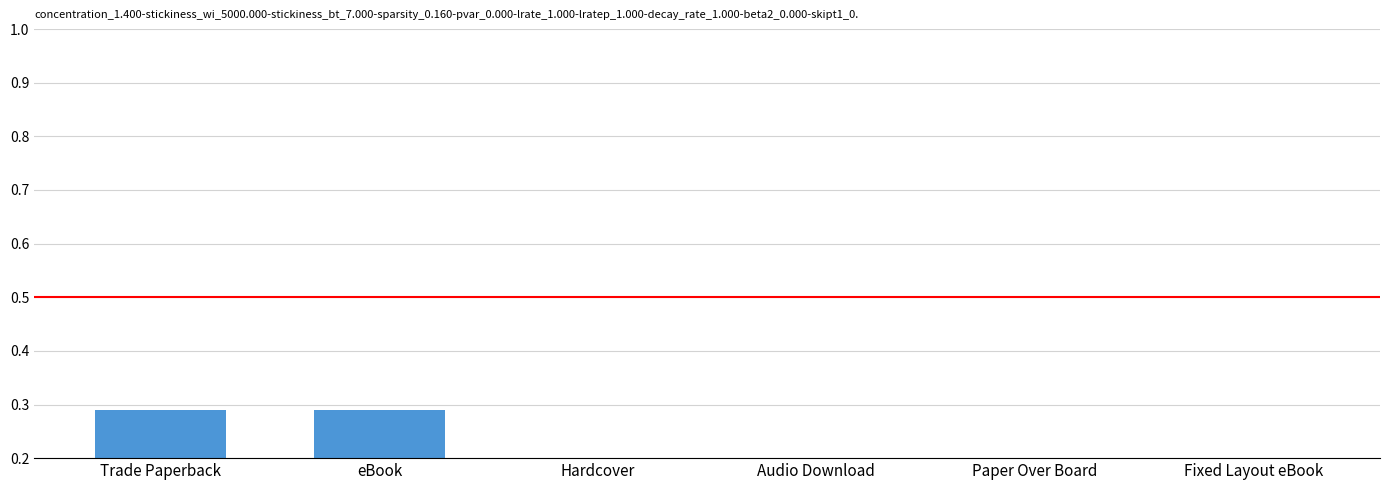

What position from the right is Hardcover?

4